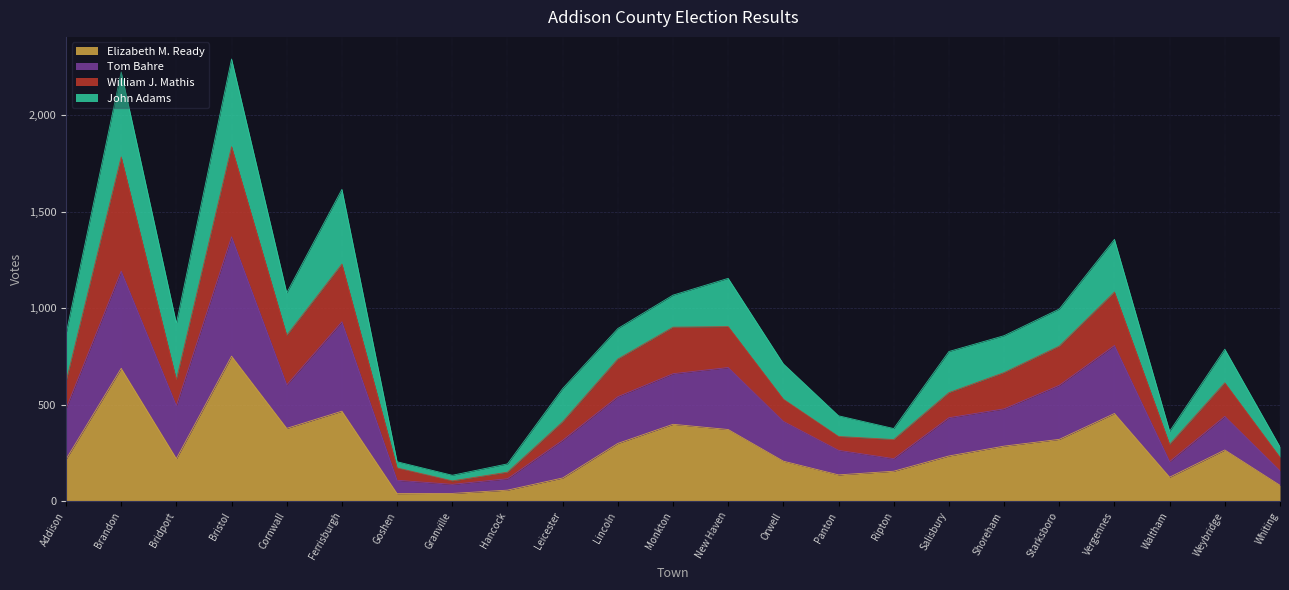

True or false: Tom Bahre and Elizabeth M. Ready cross at least once.

False